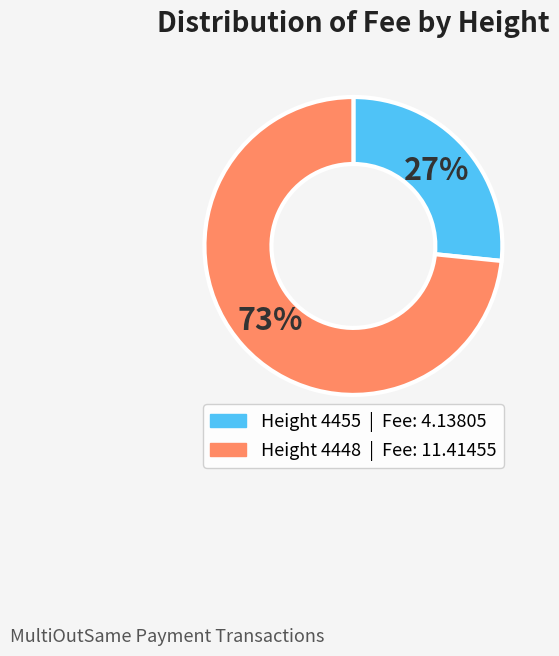

To the nearest percent, what is the average slice percentage?

50%